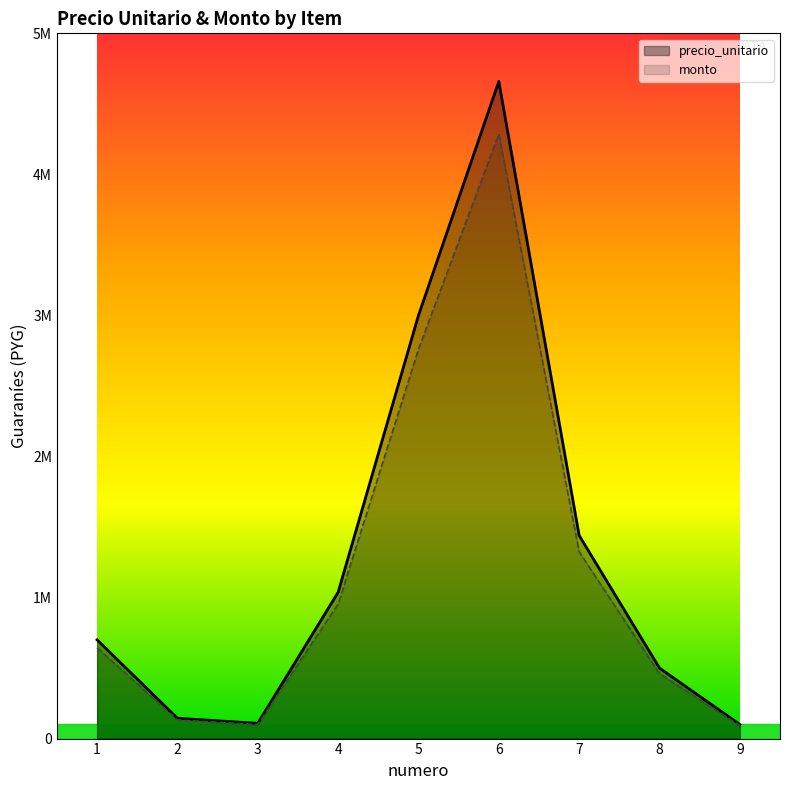

What is the total value across all series at 7?

2764800